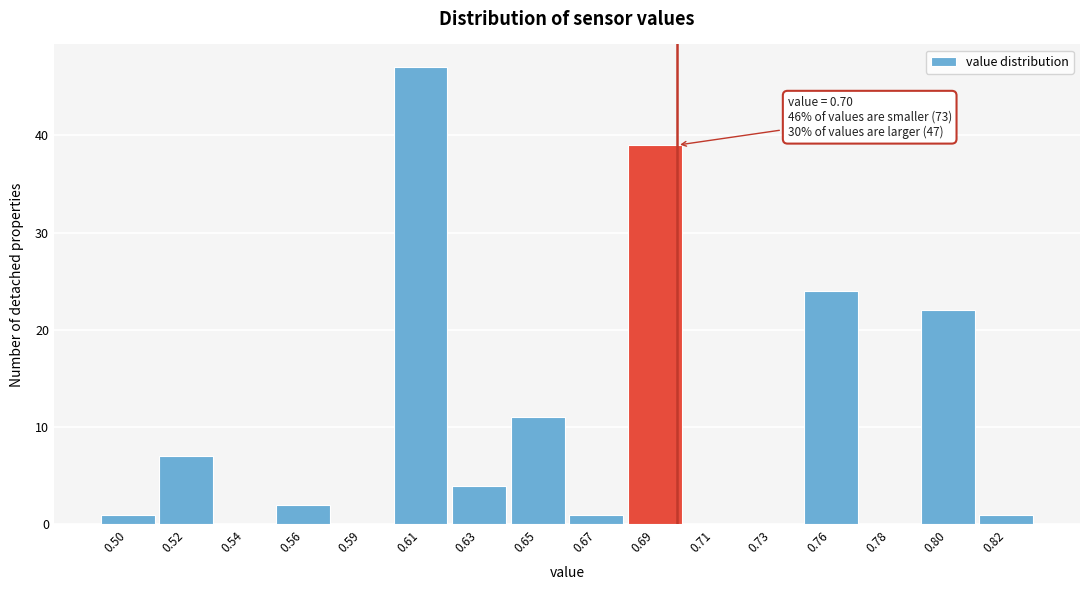

Reading left to right, transcribe all the data shown in this chart.

0.50=1	0.52=7	0.54=0	0.56=2	0.59=0	0.61=47	0.63=4	0.65=11	0.67=1	0.69=39	0.71=0	0.73=0	0.76=24	0.78=0	0.80=22	0.82=1